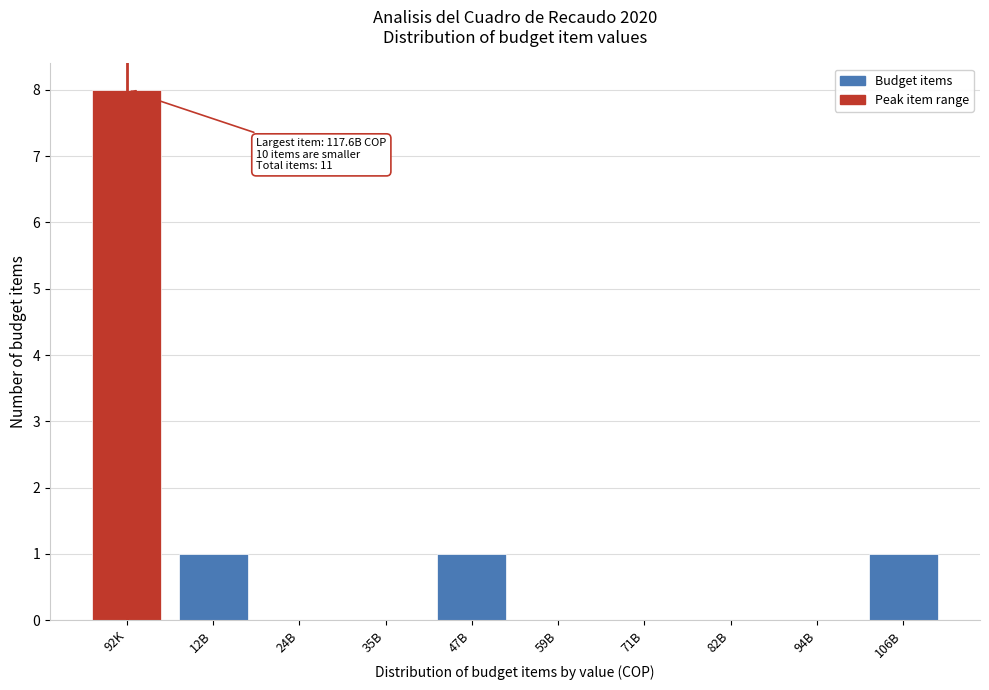

Reading right to left, transcribe all the data shown in this chart.

106B=1	94B=0	82B=0	71B=0	59B=0	47B=1	35B=0	24B=0	12B=1	92K=8